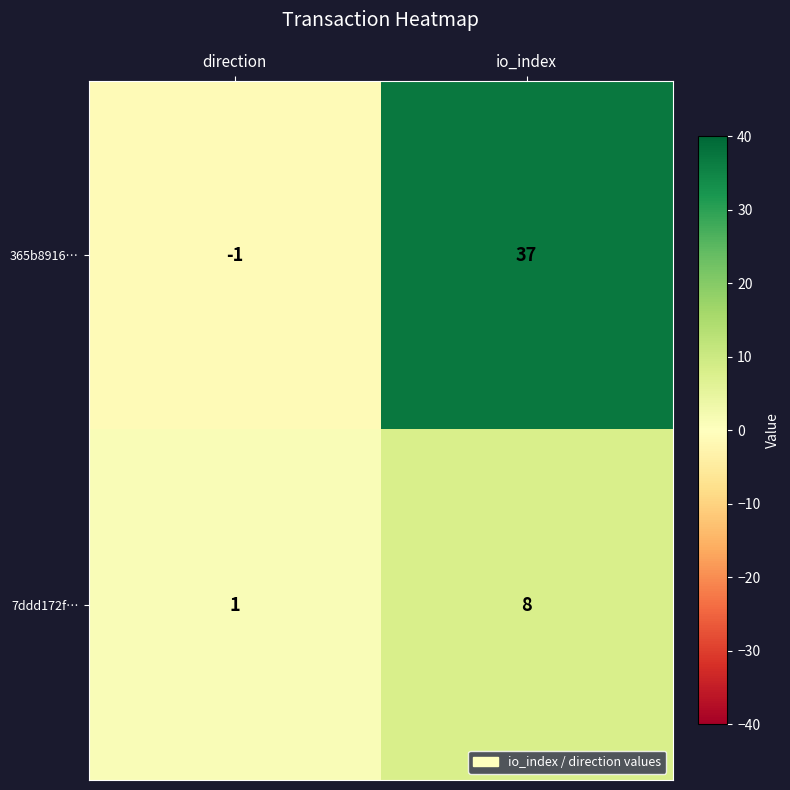

Read the 7ddd172f… value at io_index.

8